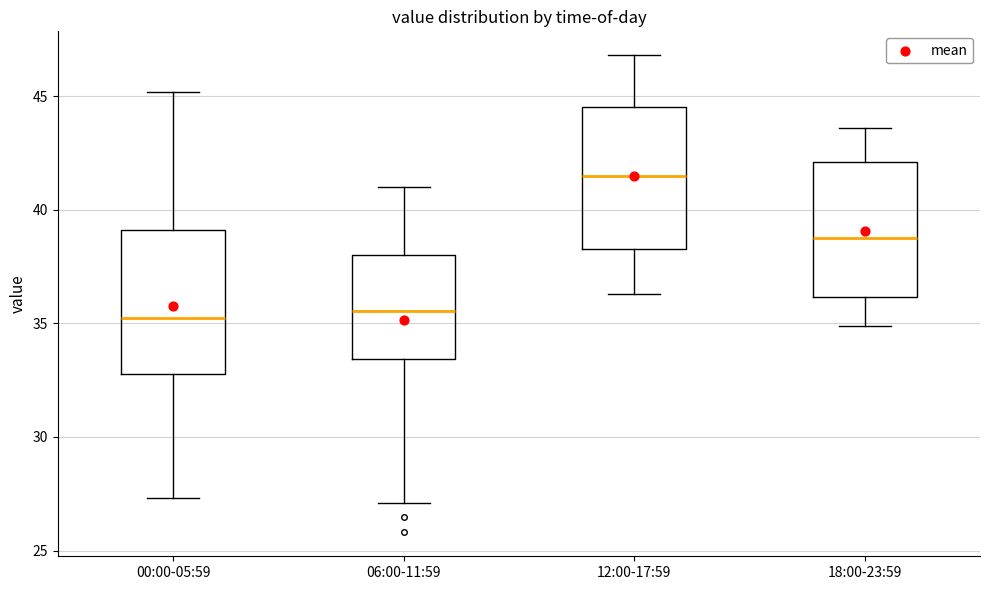

Which box has the highest median line?

12:00-17:59